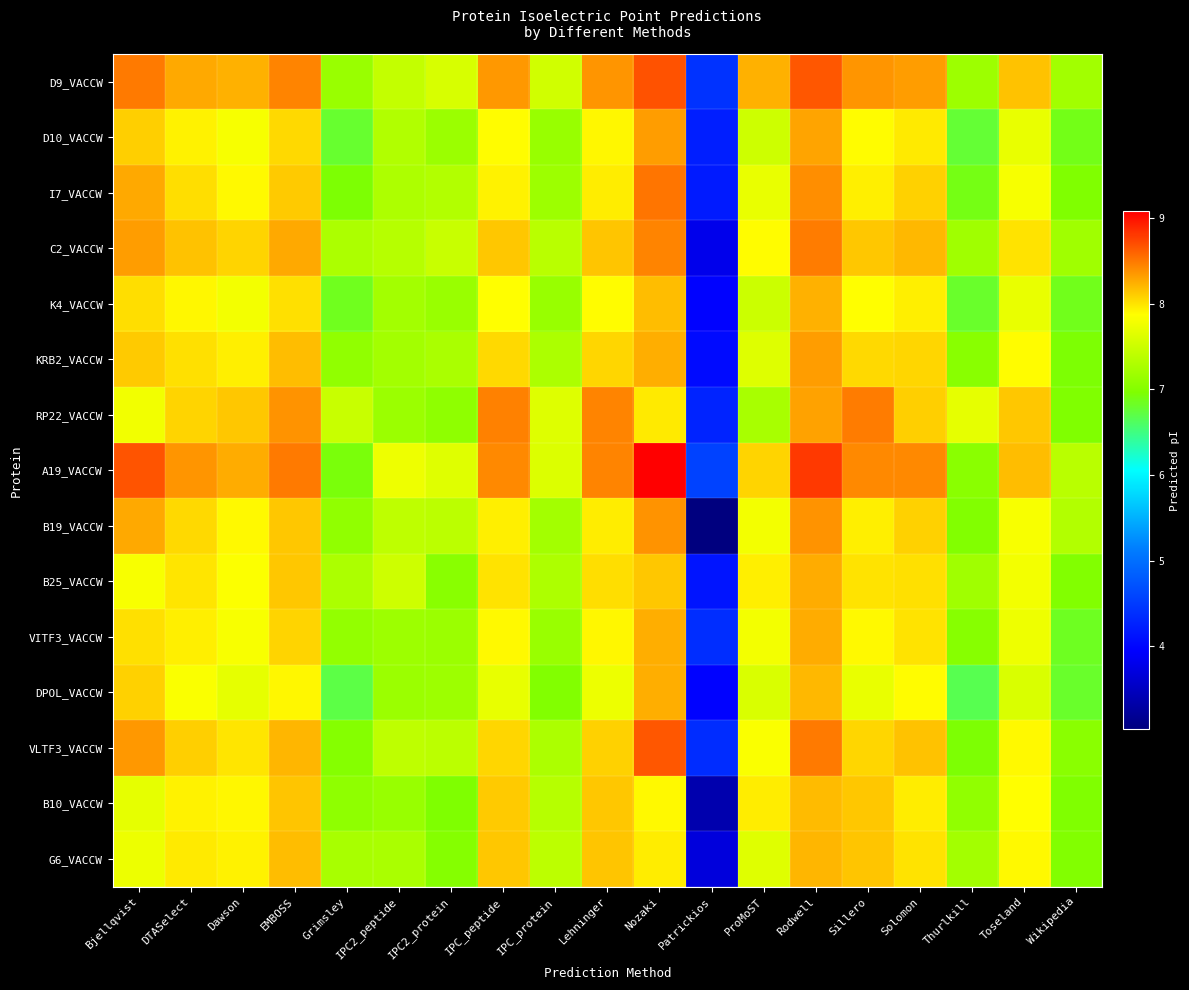

What is the spread (max minus min) of values at IPC2_protein?

0.7